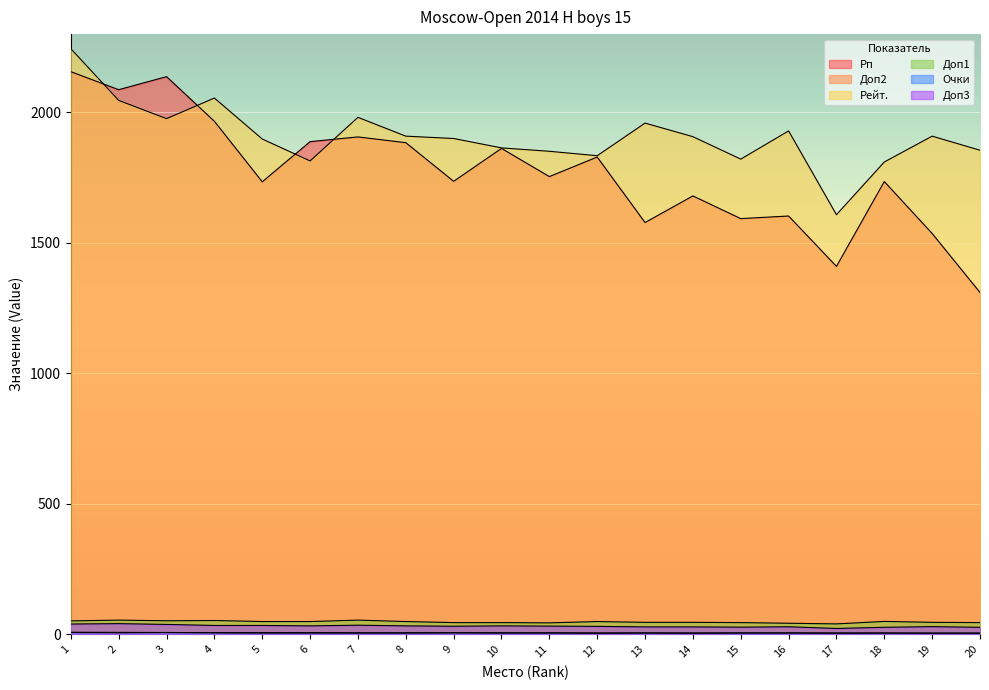

Is the value of Доп2 at 18 greater than the value of Очки at 8?

No